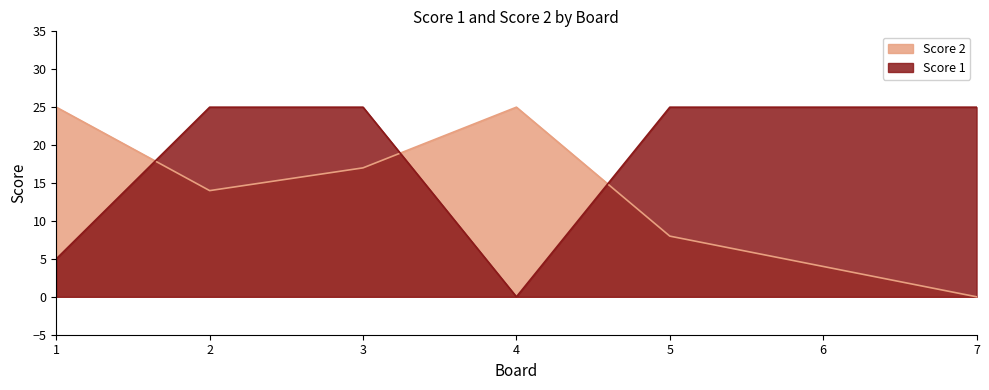

What is the average value of the Score 1 series?

19